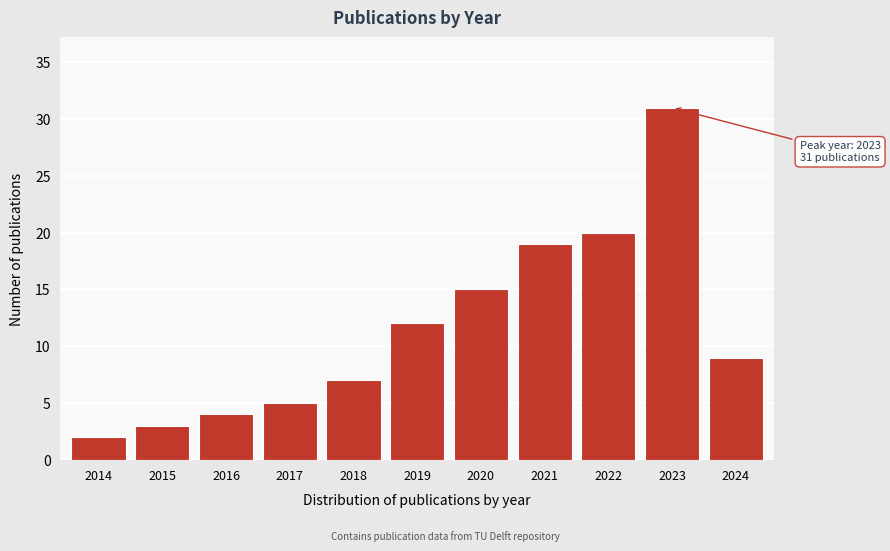

Reading left to right, what are all the values shown in this chart?

2	3	4	5	7	12	15	19	20	31	9